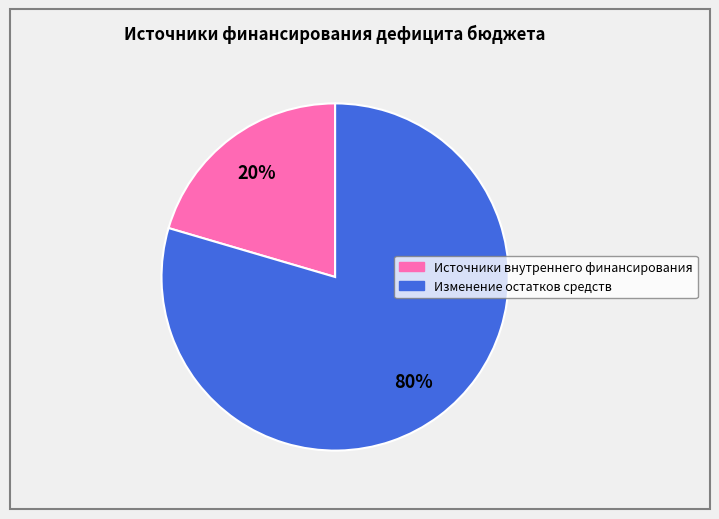

Which slice is the largest?

Изменение остатков средств